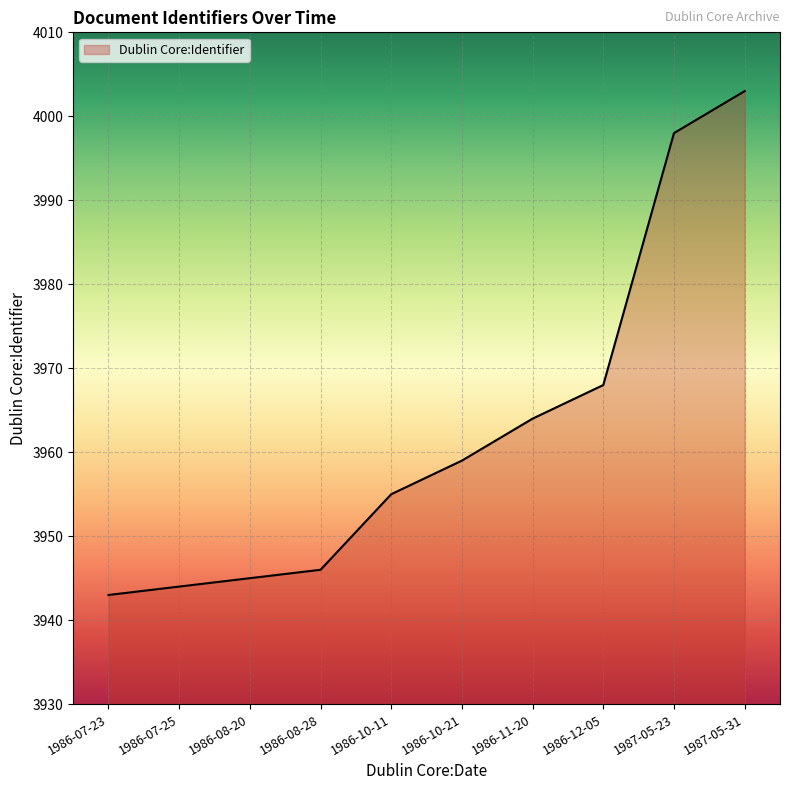

Approximately how many times larger is the value at 1986-08-20 compared to 1987-05-31?

1.0